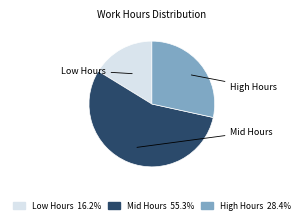

Is there any slice that represents more than half of the pie?

Yes